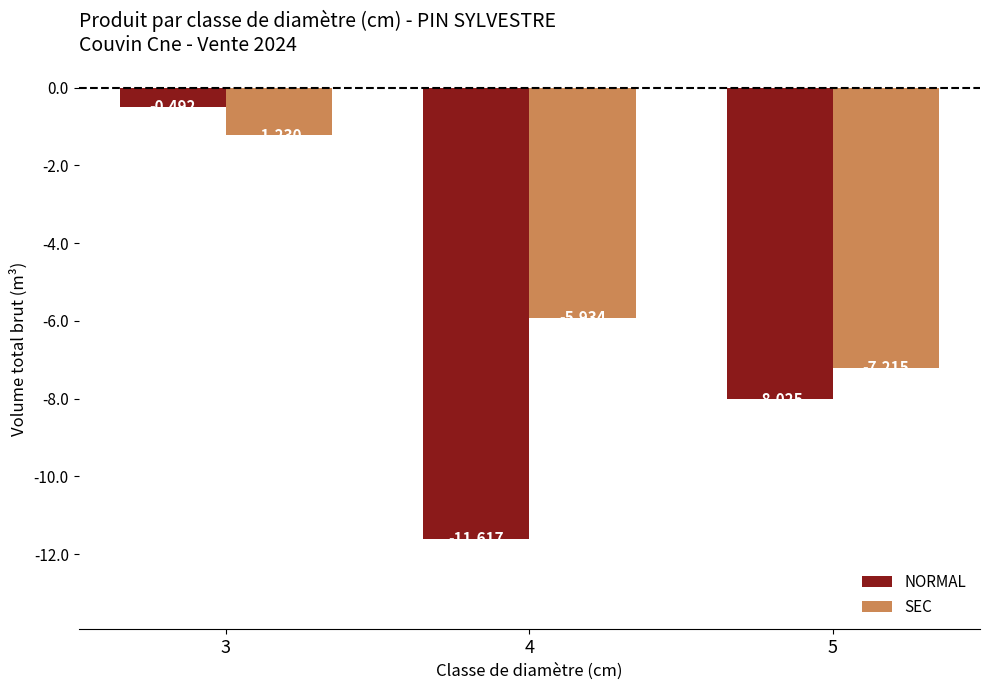

What is the difference between the second highest and minimum values in the SEC series?

1.3